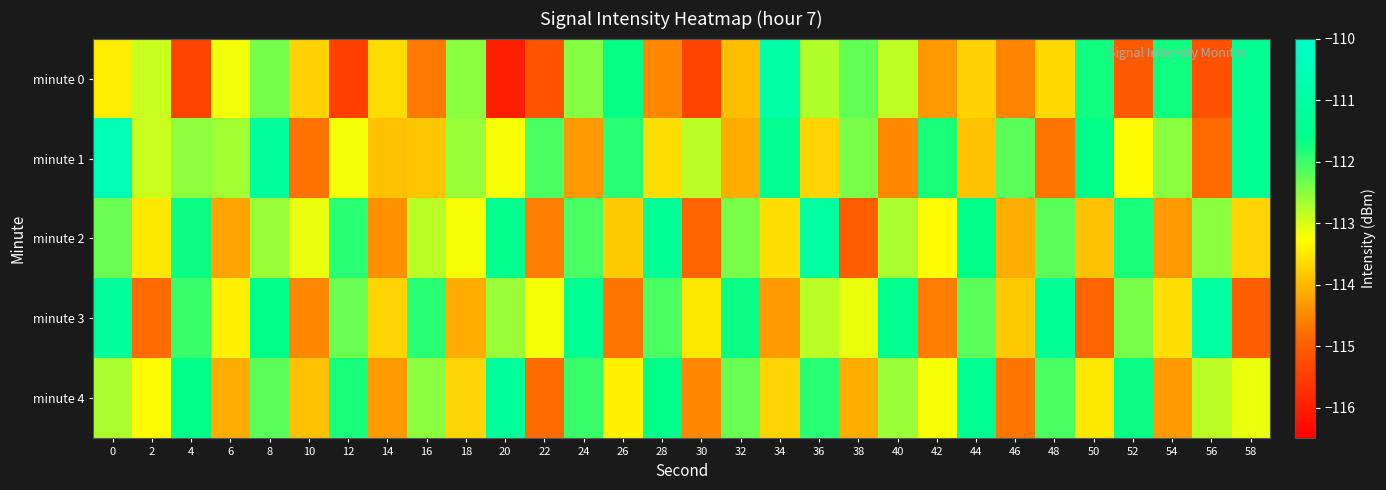

What is the total value across all series at 2?

-567.4